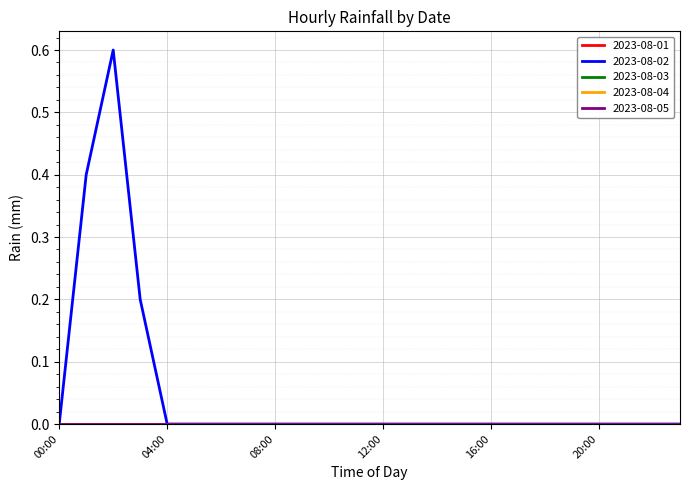

Is this an area chart (filled region under the line)?

No